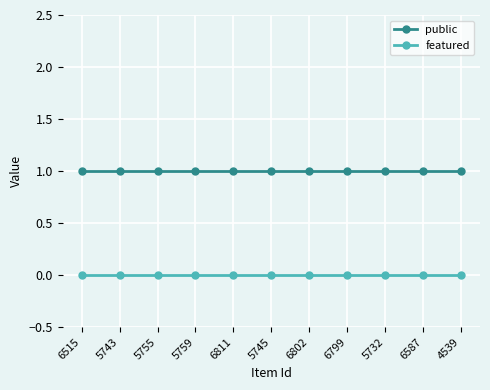

What position from the left is 6799?

8